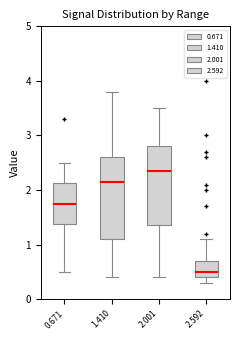

Reading left to right, transcribe this box plot: for each box, give where its median line is, the range the box spans, and where its two whiskers end, as read against the y-axis. The values are not printed on the chart, so give them approximately, as read against the axis.

0.671: median 1.8, box 1.4 to 2.1, whiskers 0.5 to 2.5
1.410: median 2.2, box 1.1 to 2.6, whiskers 0.4 to 3.8
2.001: median 2.4, box 1.4 to 2.8, whiskers 0.4 to 3.5
2.592: median 0.5, box 0.4 to 0.7, whiskers 0.3 to 1.1